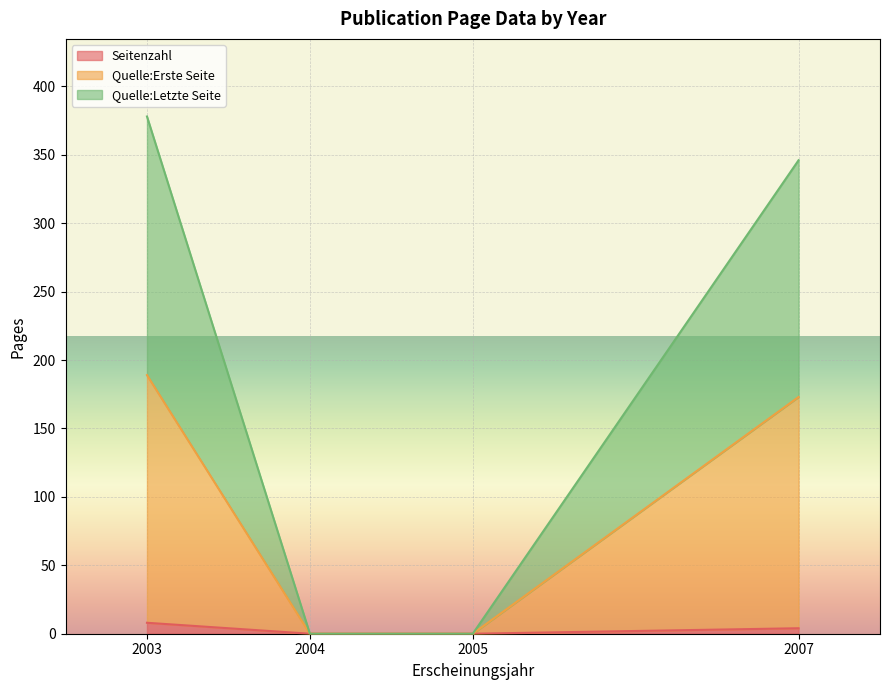

Which series has the largest range (max minus min)?

Quelle:Letzte Seite